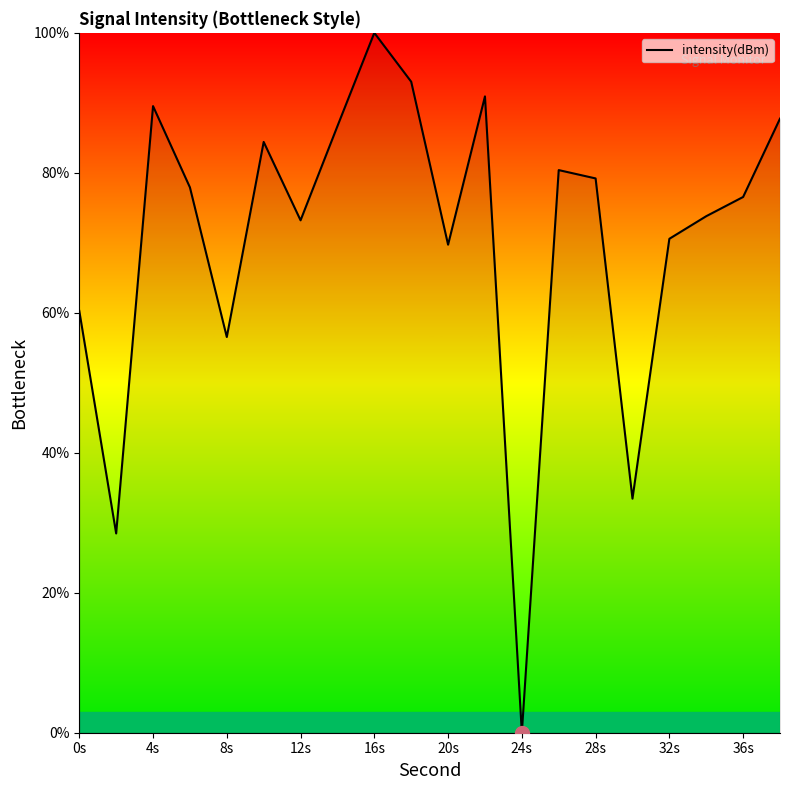

What is the difference between the maximum and minimum values?

100.0